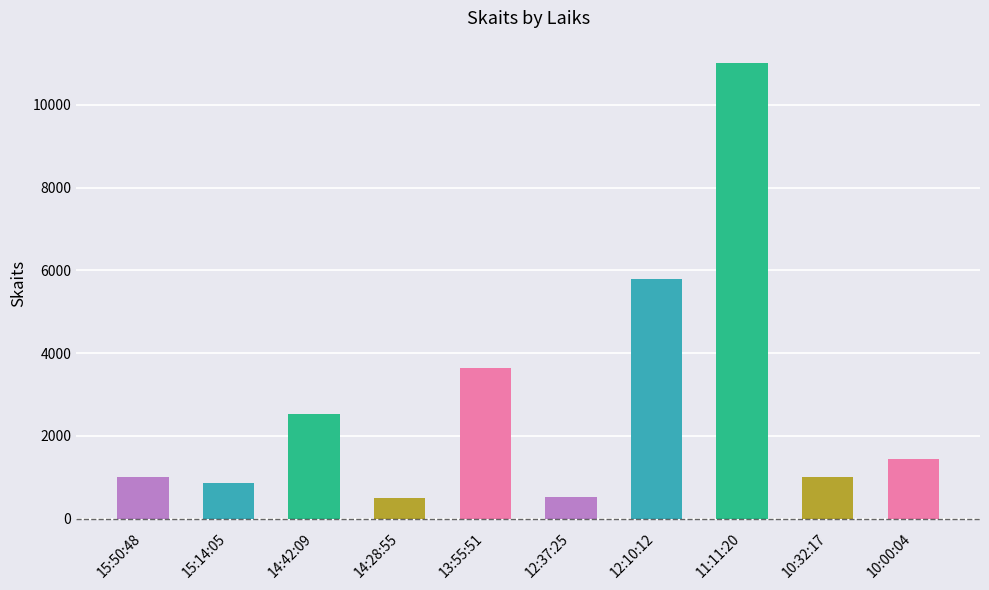

At which label is the value closest to 5750?

12:10:12